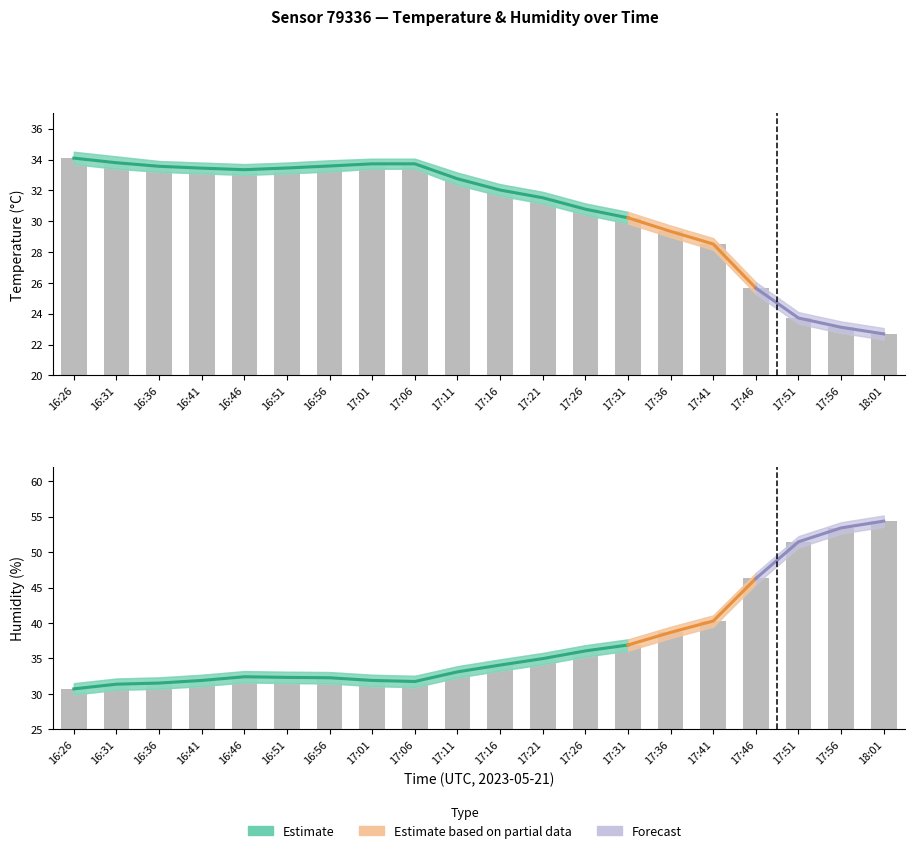

What is the difference between the second highest and second lowest values in the temperature series?

10.7